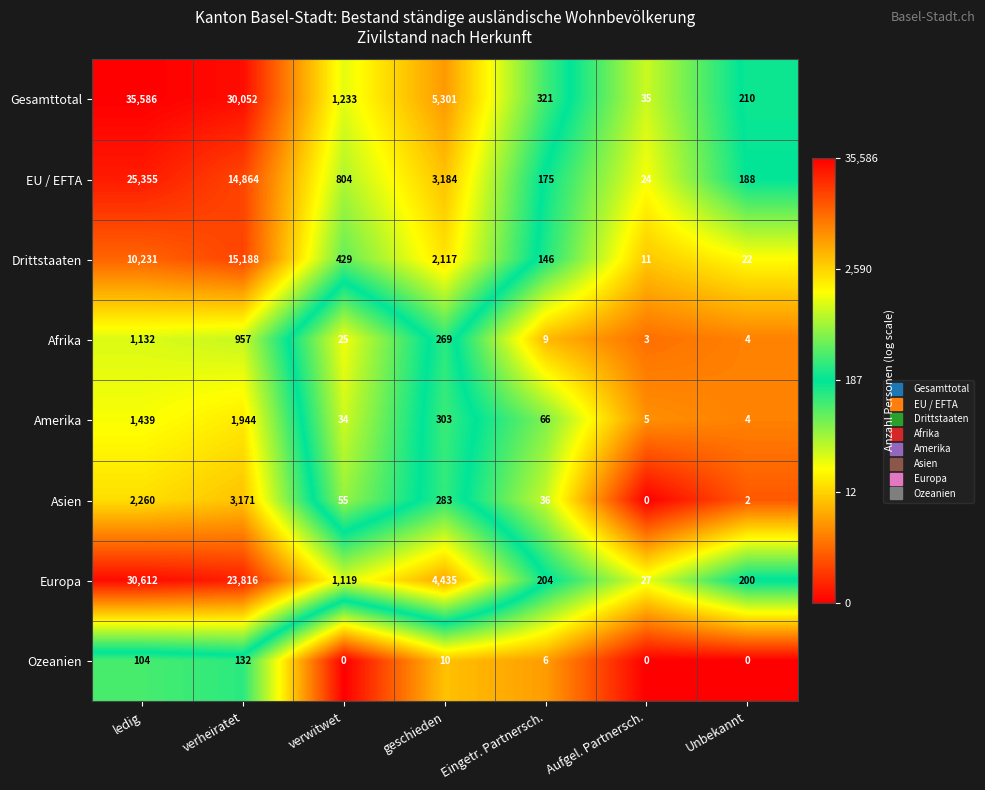

How many values in the Asien series are below 55?

3